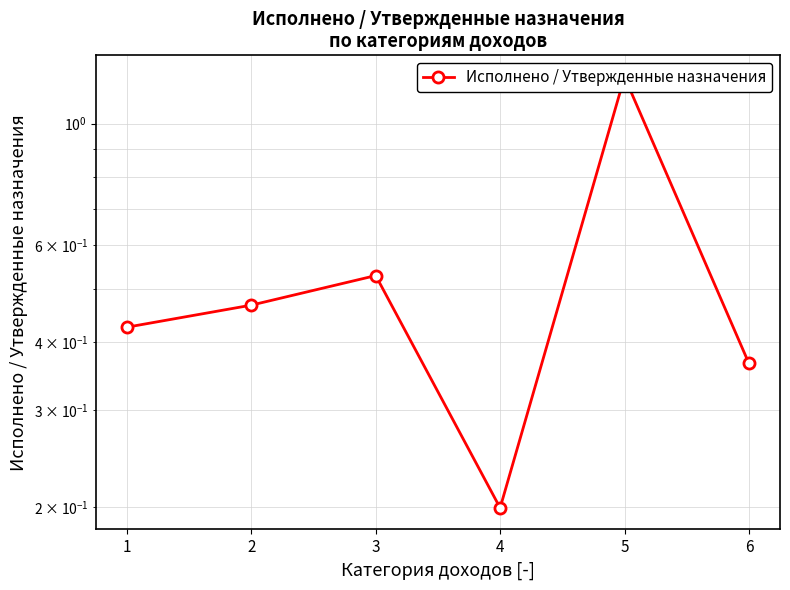

Reading left to right, list all the values displayed in this chart.

1=0.4	2=0.5	3=0.5	4=0.2	5=1.2	6=0.4